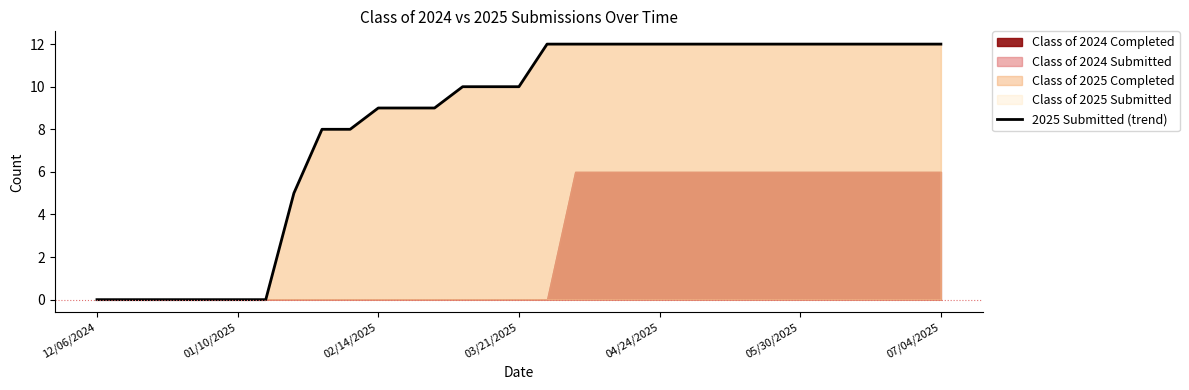

What is the approximate value at 02/14/2025?

9